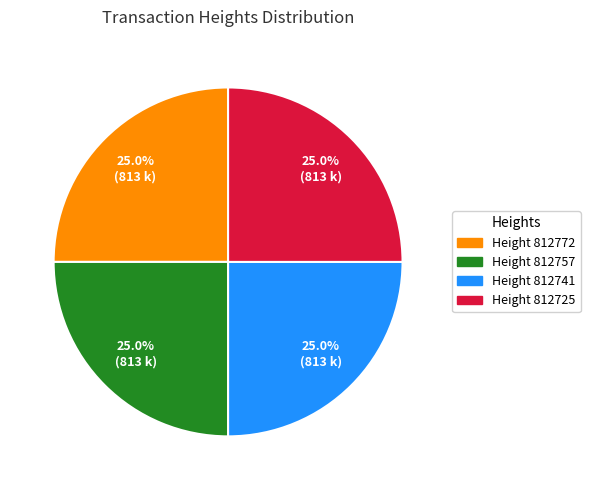

Is there a majority slice in this chart?

No